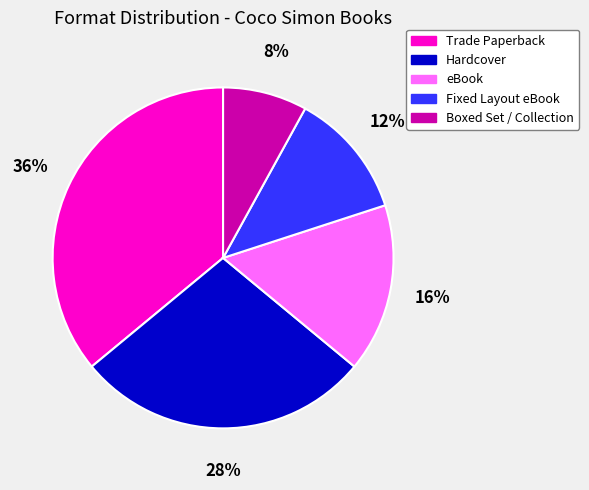

Does any single category account for the majority?

No